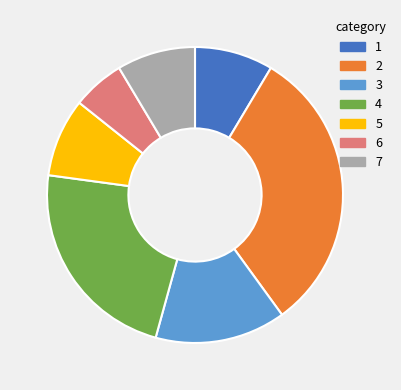

Is there any slice that represents more than half of the pie?

No